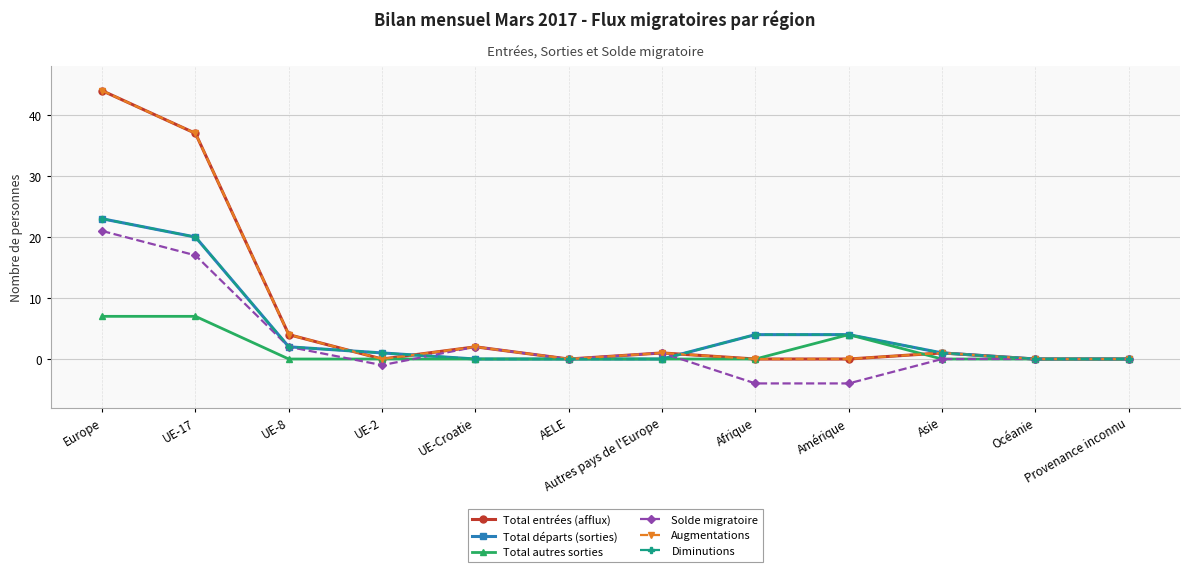

After their last crossing, which series has the higher values: Augmentations or Total autres sorties?

Augmentations